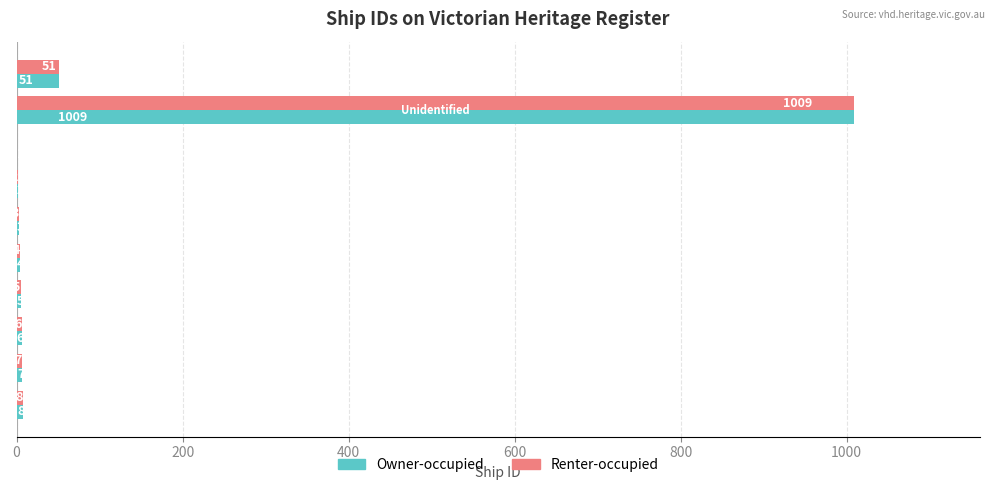

What is the maximum value for Owner-occupied?

1009